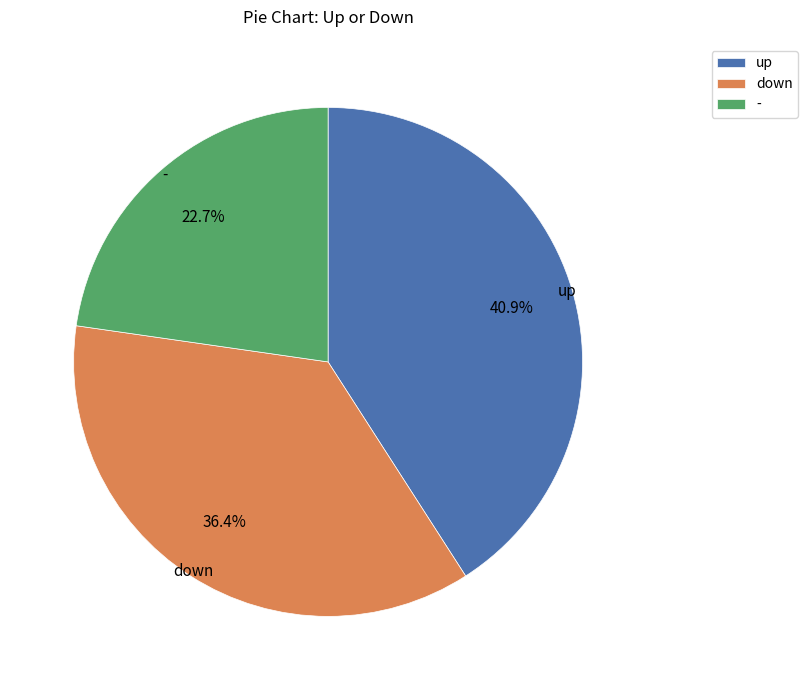

Approximately how many times larger is the value at - compared to up?

0.6